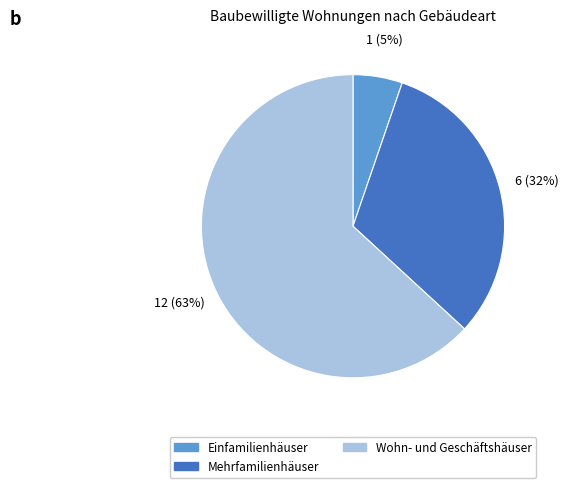

Is there a majority slice in this chart?

Yes